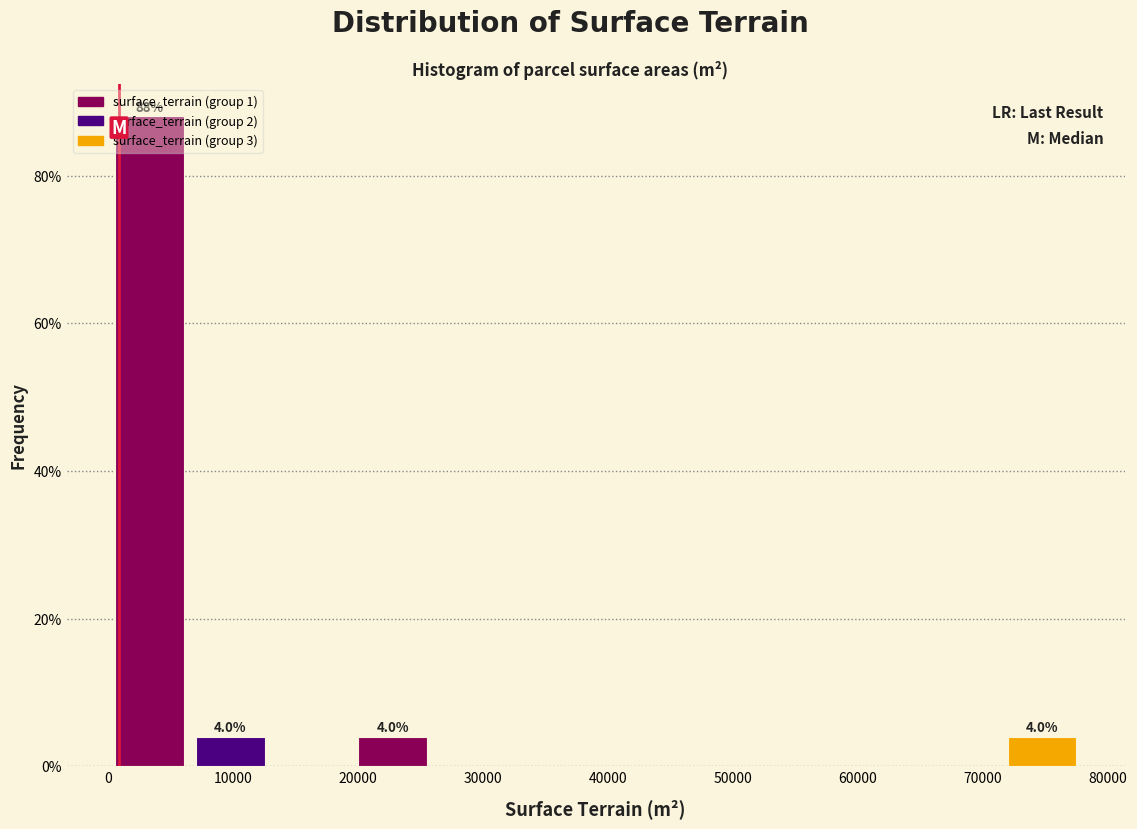

Over which range of the x-axis is the bar tallest?

0 to 7000